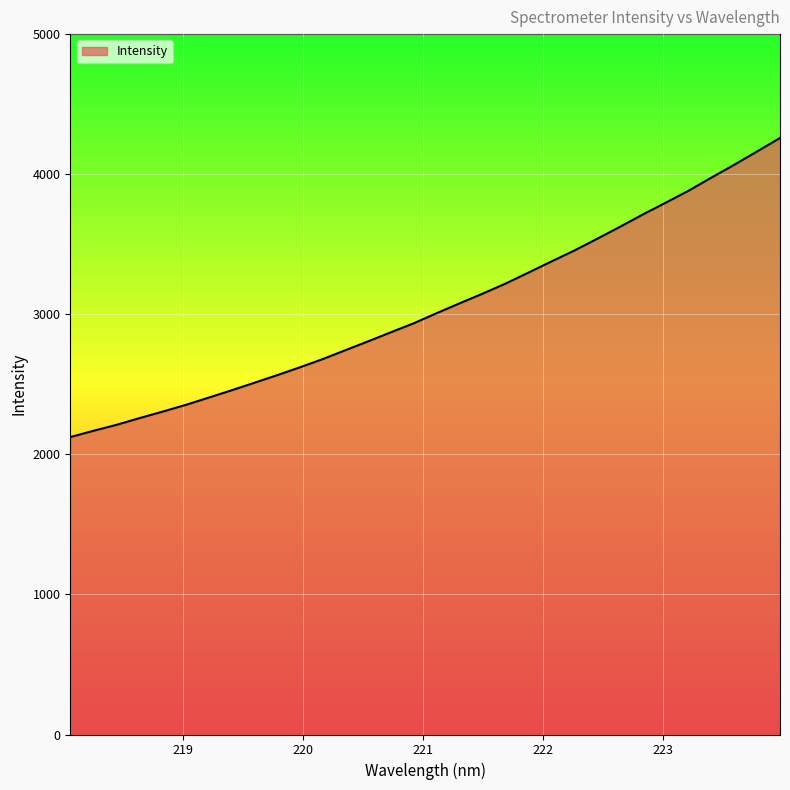

What is the difference between the maximum and minimum values?

2135.2